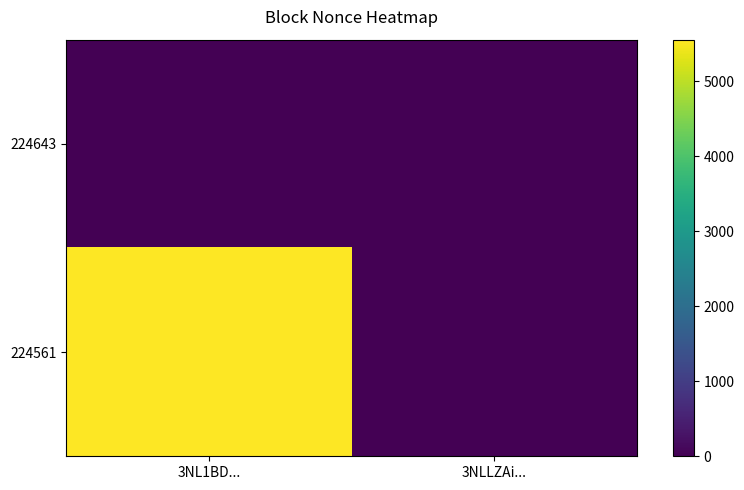

At how many categories does at least one series exceed 2450?

1